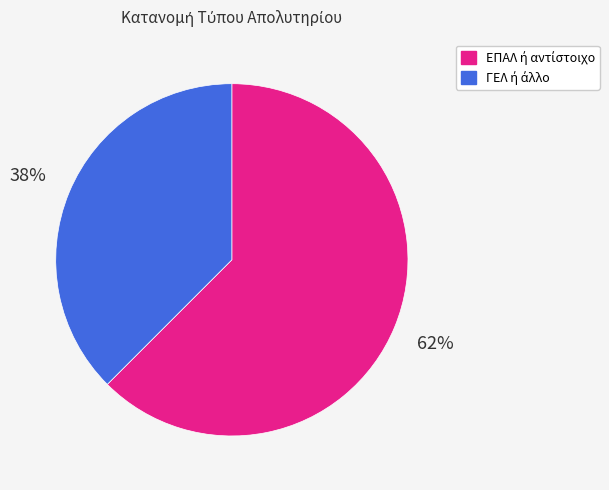

Is there any slice that represents more than half of the pie?

Yes